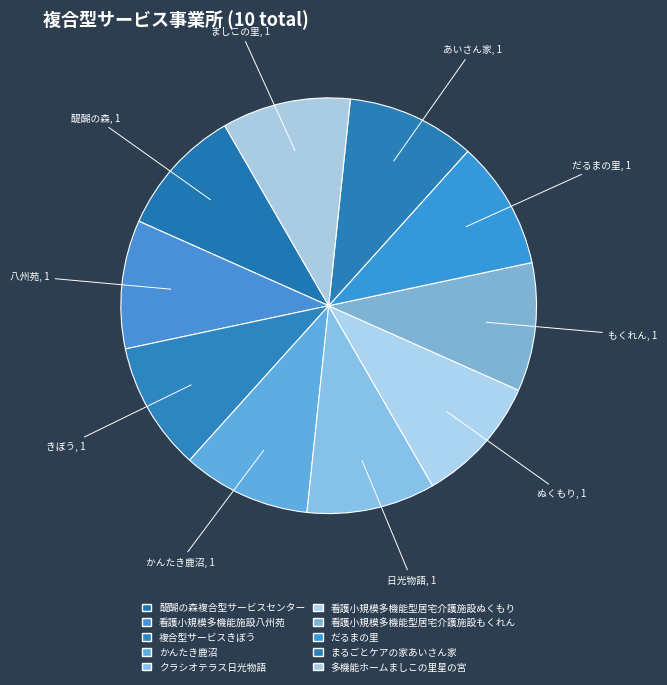

How many slices are in this pie chart?

10